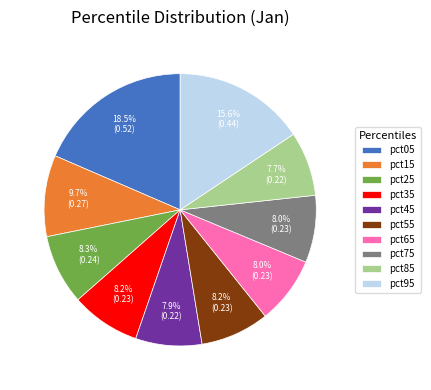

Is there a majority slice in this chart?

No